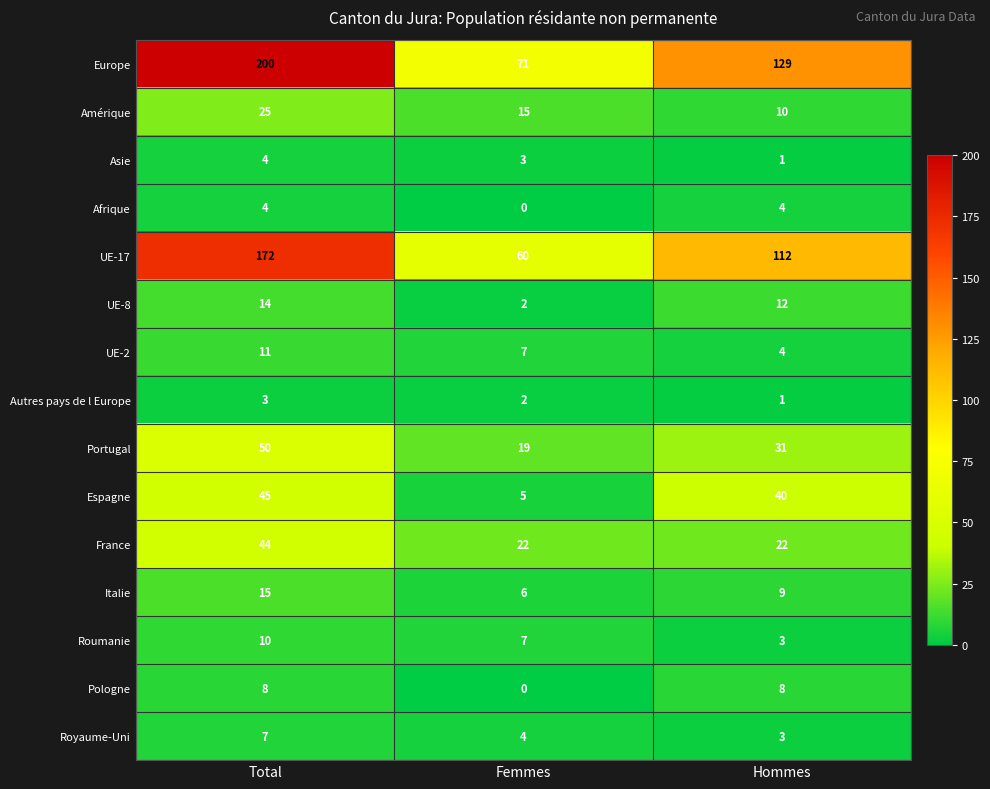

What is the average value of the UE-17 series?

115